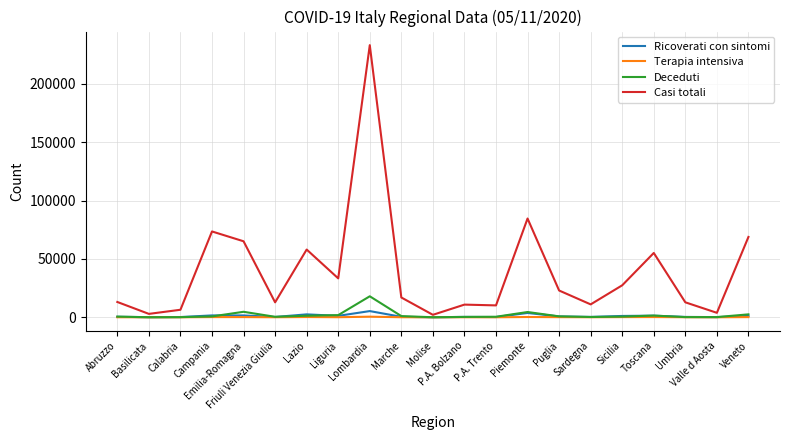

What is the difference between the maximum and minimum values in the Terapia intensiva series?

515